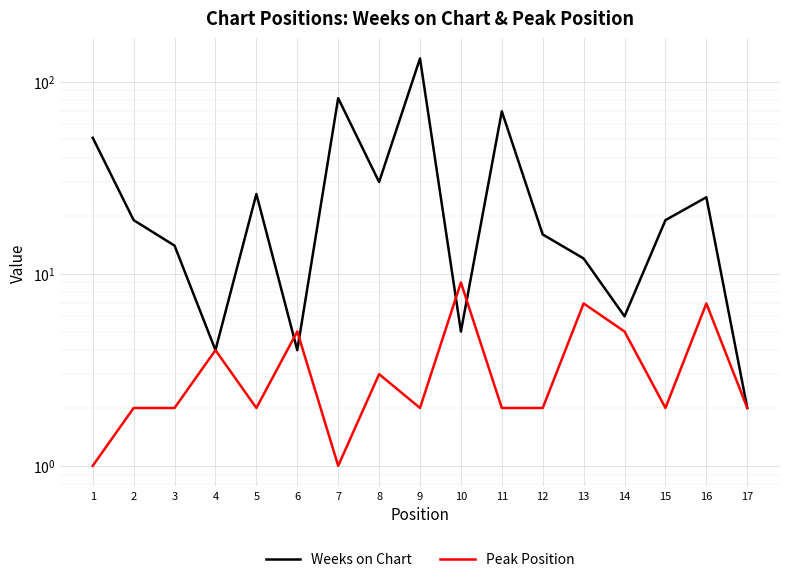

At 12, list the series in order from largest to smallest.

Weeks on Chart, Peak Position